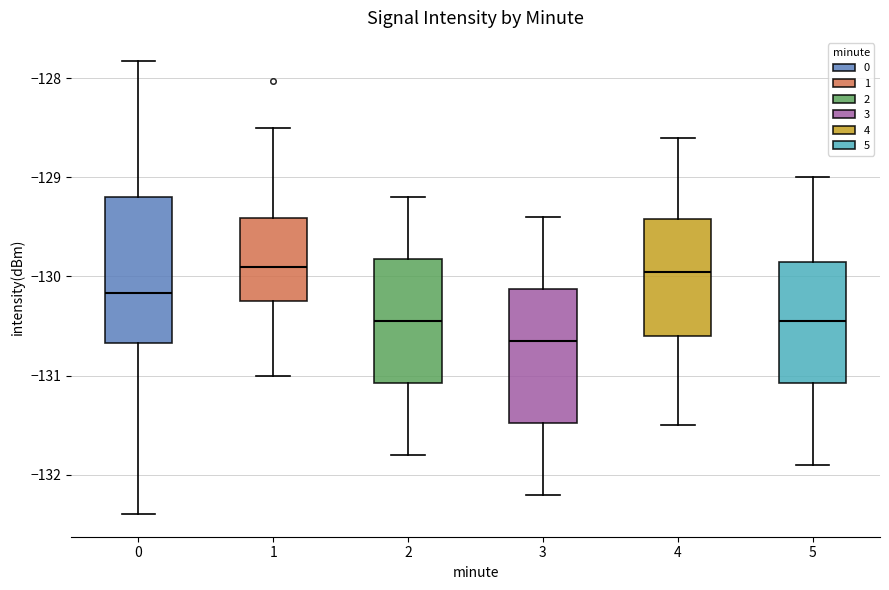

Where does the lower whisker of the box at x = 1 end on the y-axis? The values are not printed on the chart, so give them approximately, as read against the axis.

-131.0